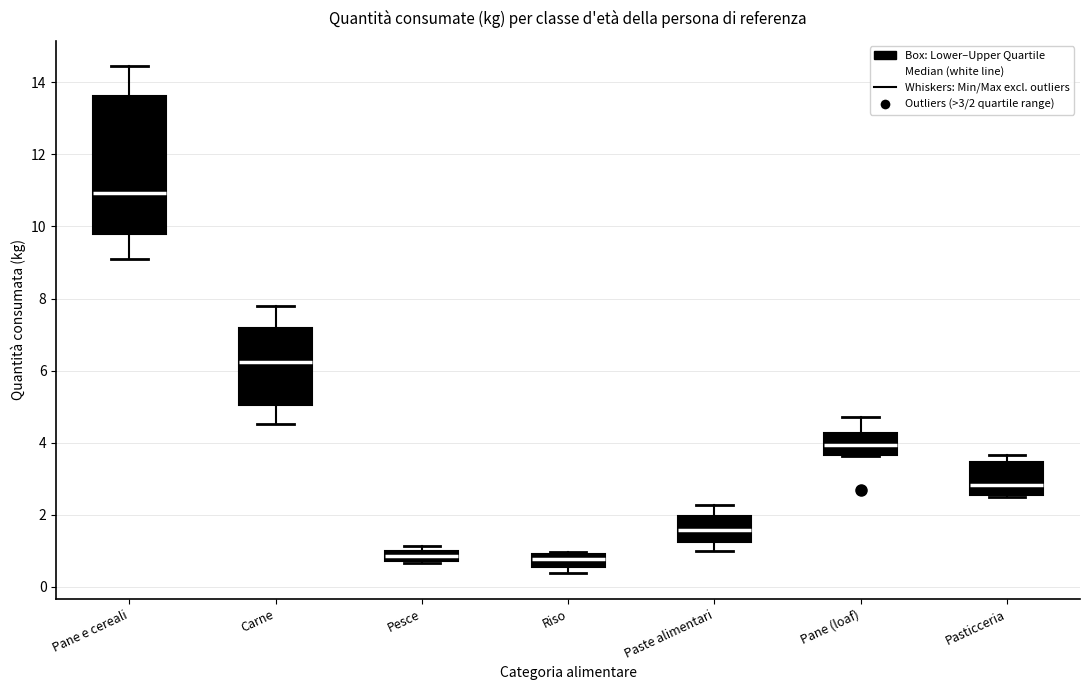

Where does the lower whisker of the box for Paste alimentari end on the y-axis? The values are not printed on the chart, so give them approximately, as read against the axis.

1.0